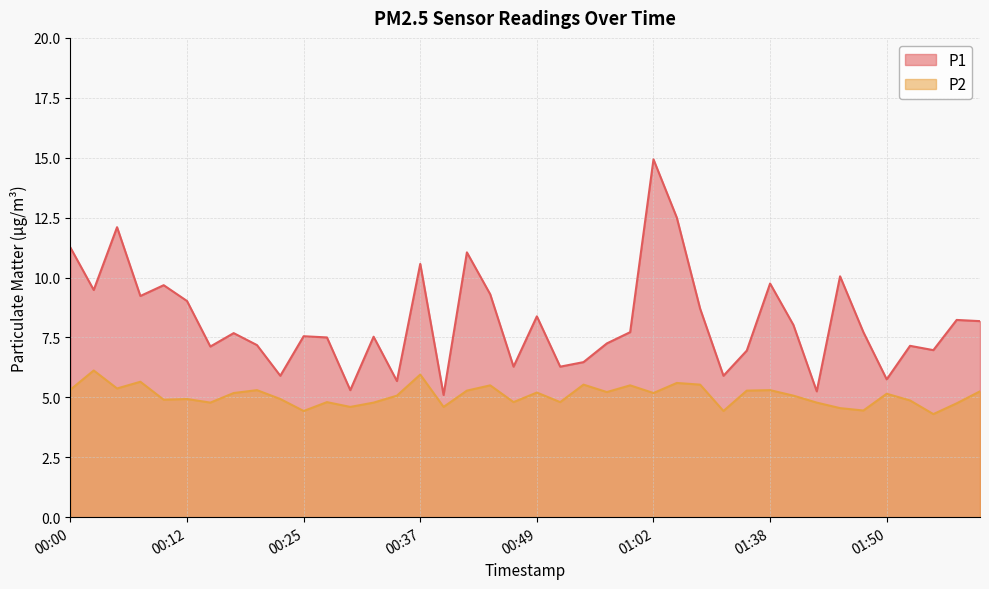

Where is the first local maximum for P2?

00:03